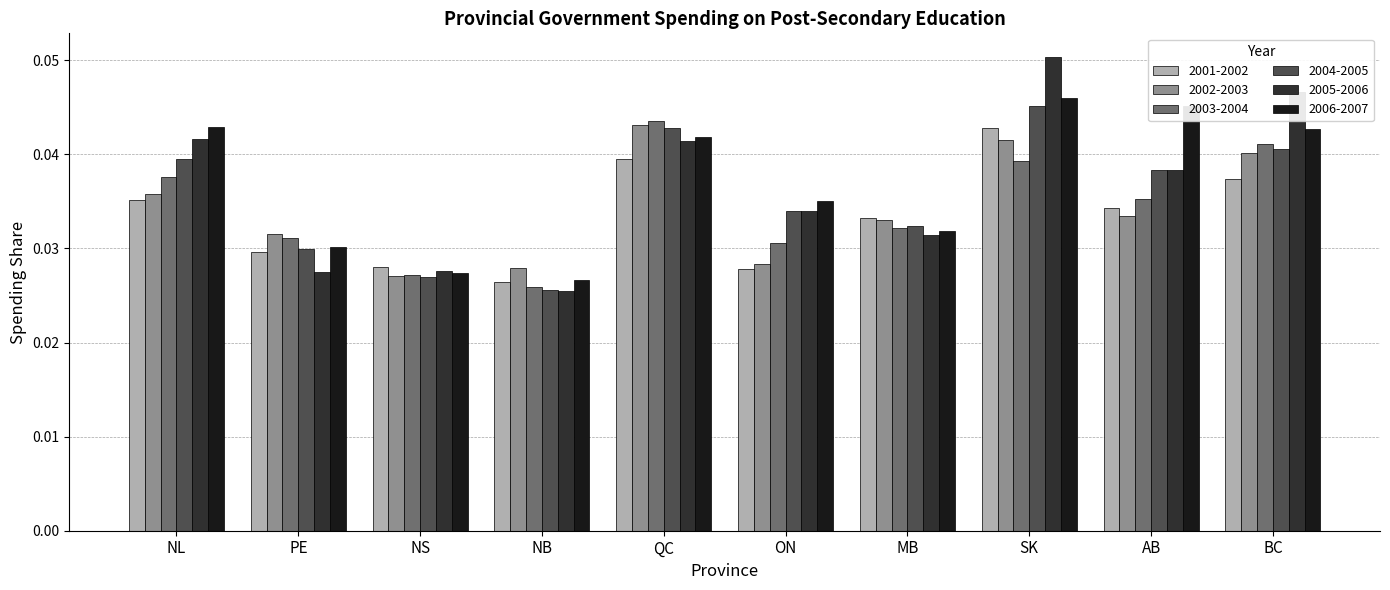

Which series changed the most between NB and ON?

2005-2006